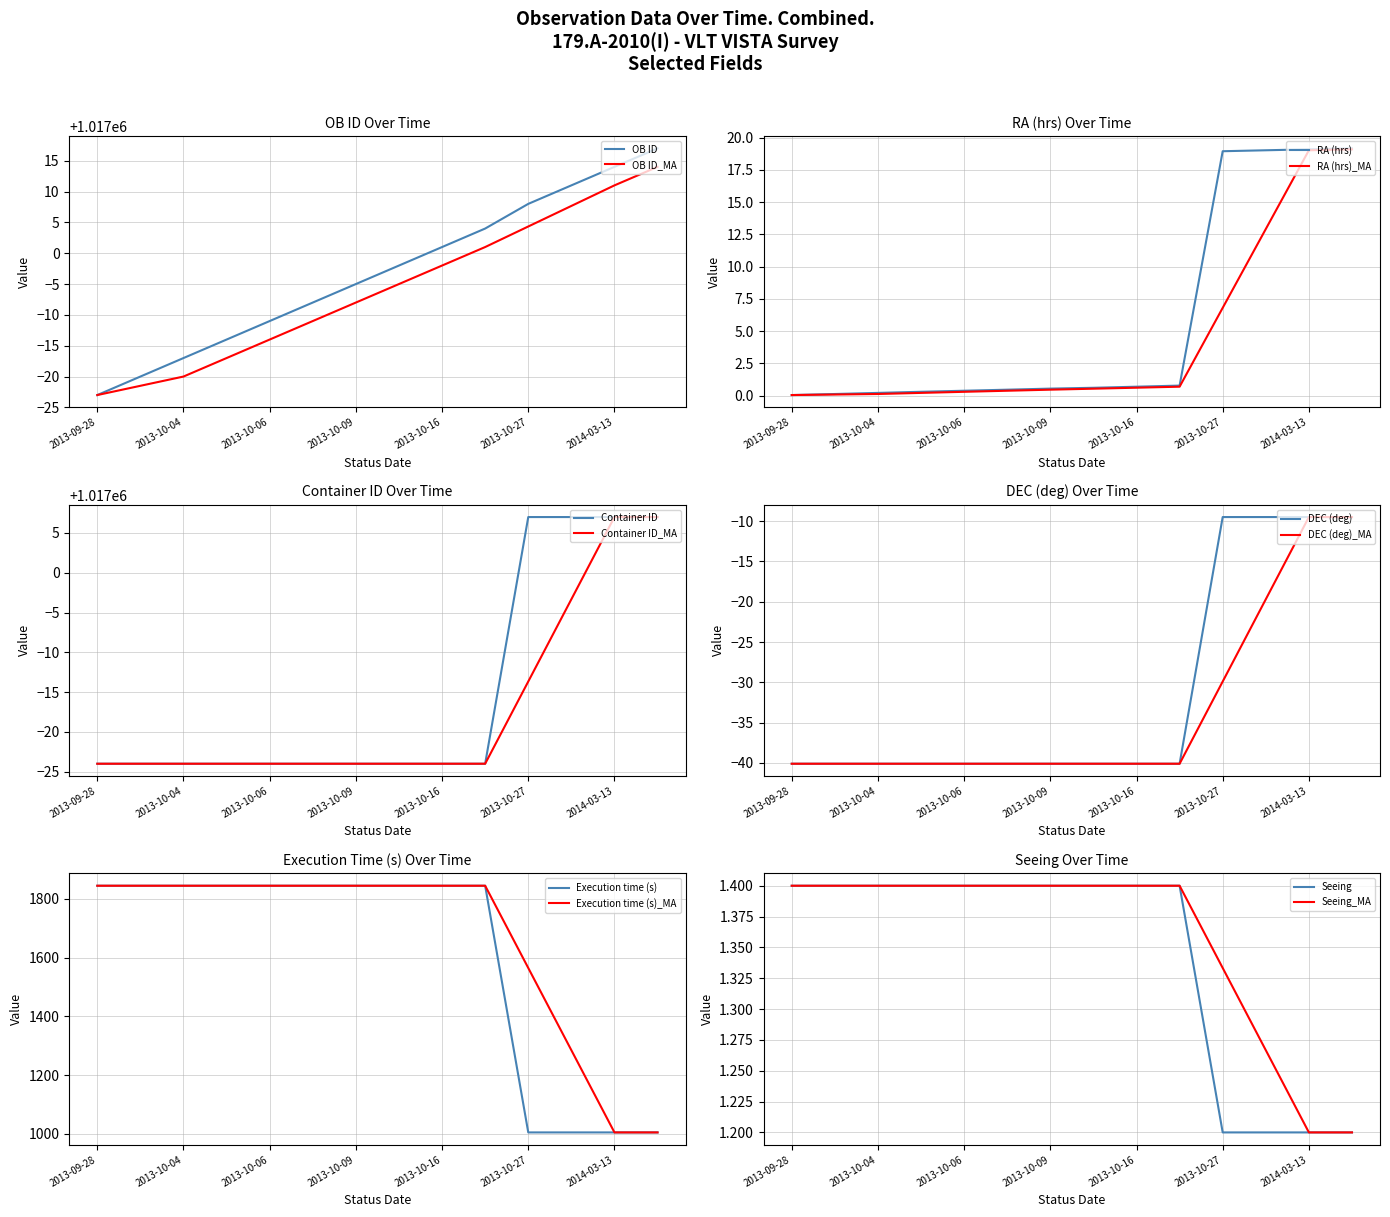

Which has a higher value, 2013-10-08 or 2014-03-12?

2014-03-12